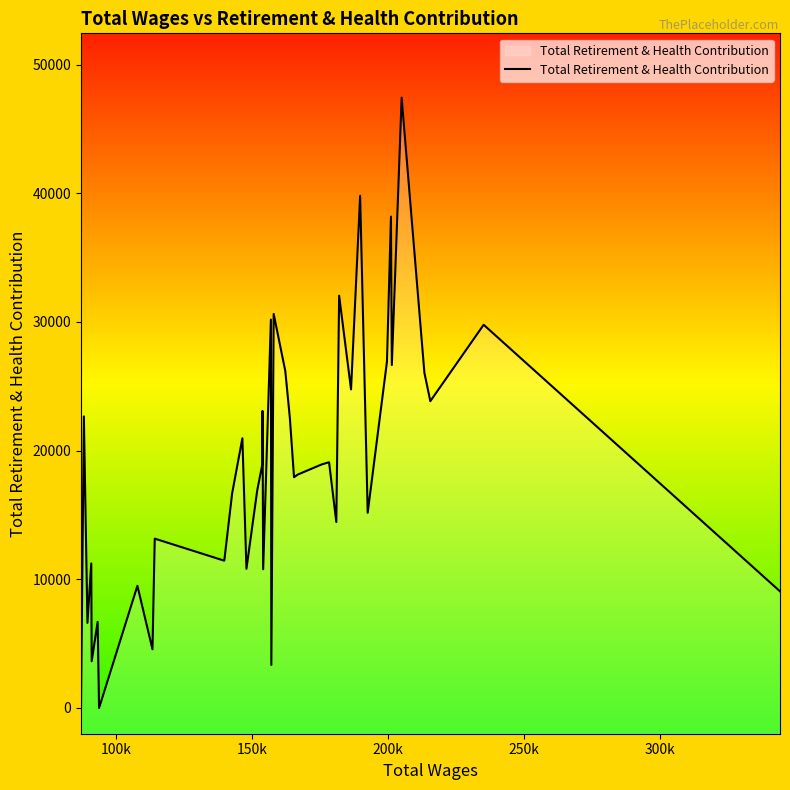

What is the maximum value shown in the chart?

47428